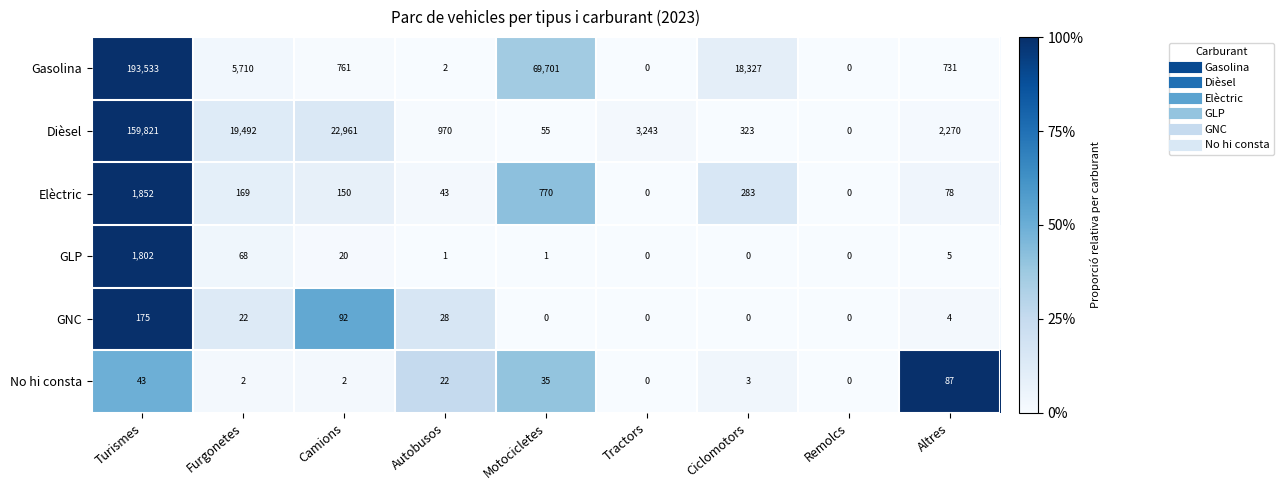

What is the difference between the second highest and second lowest values in the No hi consta series?

43